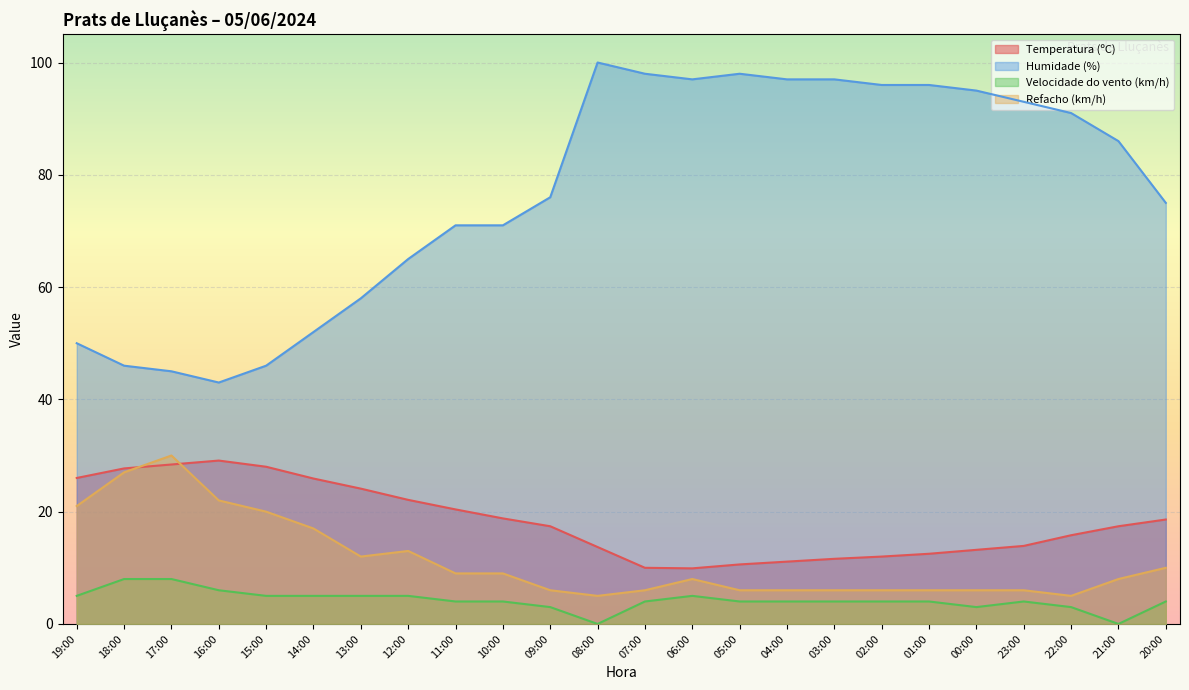

True or false: Velocidade do vento (km/h) and Temperatura (ºC) cross at least once.

False